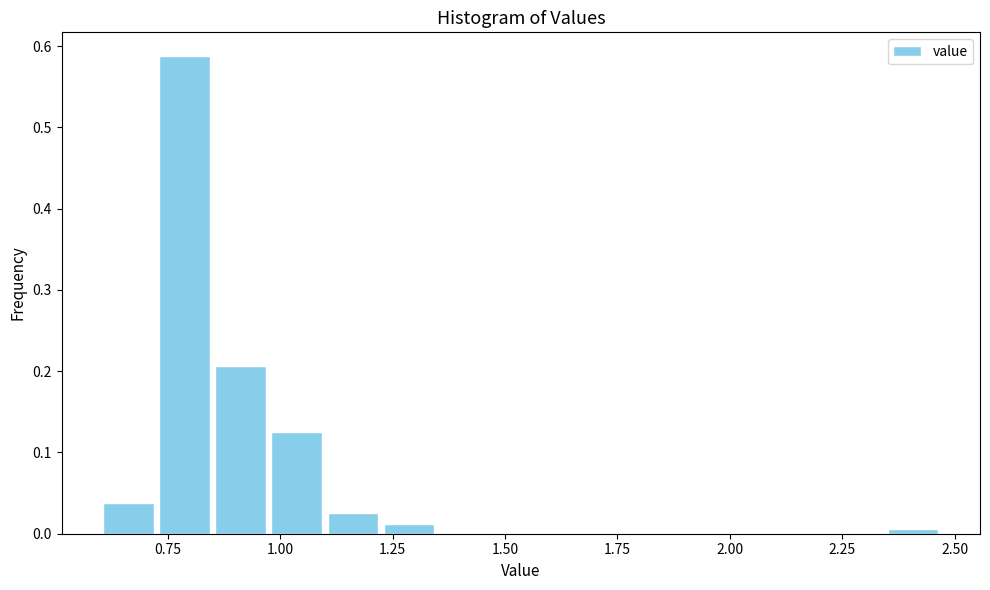

Read against the x-axis, roughly where is the centre of the tallest bar?

0.80